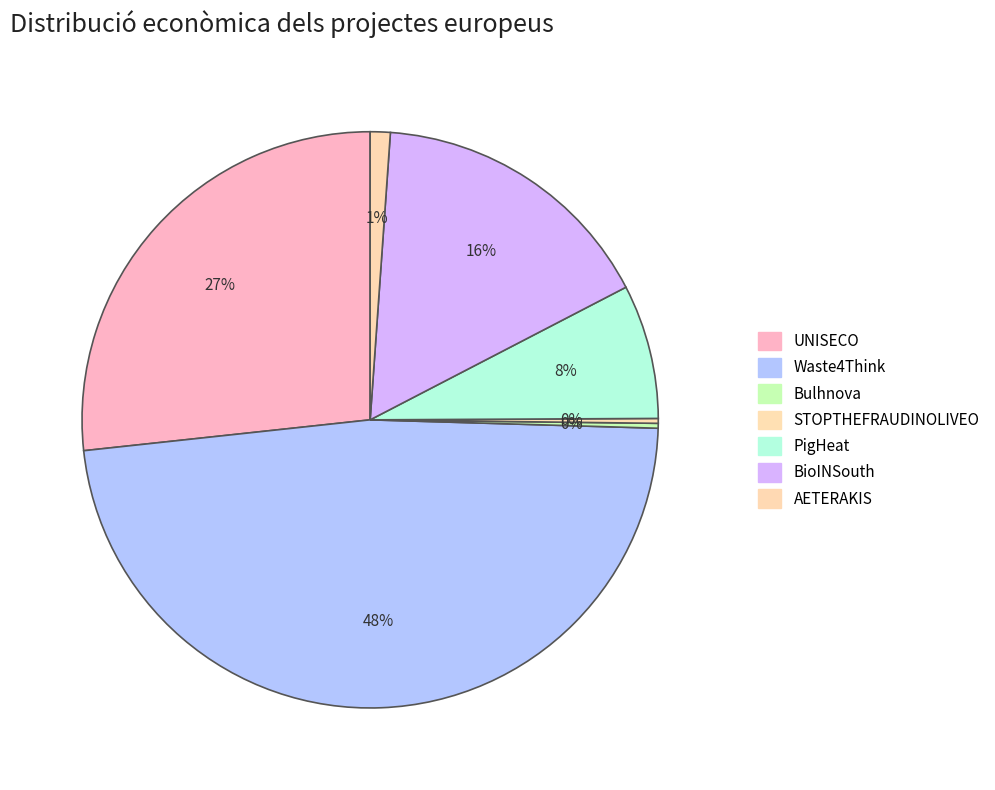

Does UNISECO represent more than half of the total?

No